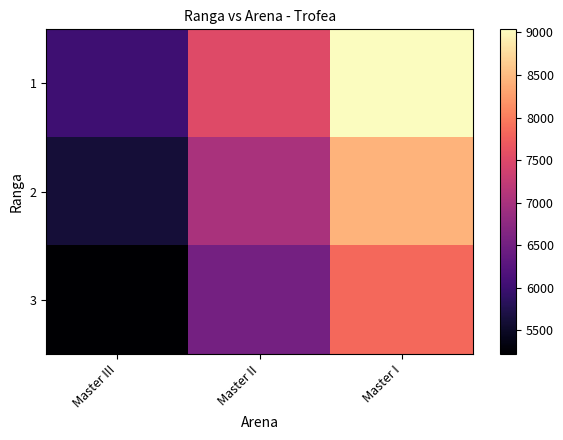

Reading right to left, list all the values displayed in this chart.

1: Master I=9036.0	Master II=7530.0	Master III=6024.0
2: Master I=8426.4	Master II=7022.0	Master III=5617.6
3: Master I=7836.0	Master II=6530.0	Master III=5224.0